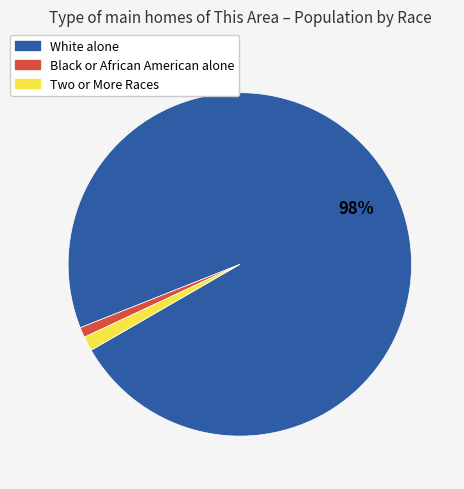

Which has a higher value, Two or More Races or White alone?

White alone